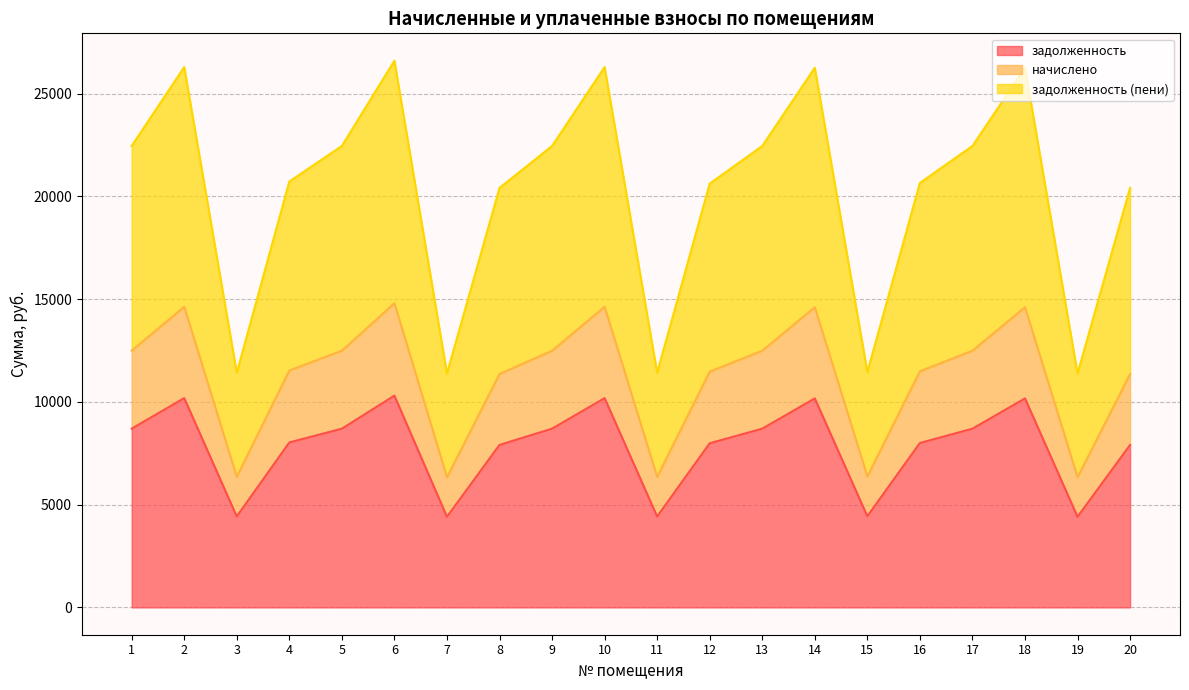

Between 4 and 13, which series saw the biggest shift?

задолженность (пени)